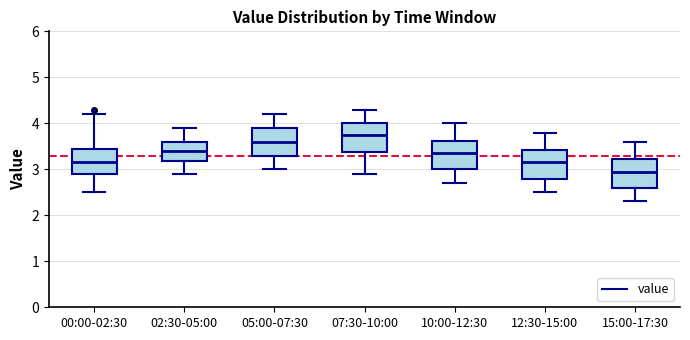

Where does the lower whisker of the box for 05:00-07:30 end on the y-axis? The values are not printed on the chart, so give them approximately, as read against the axis.

3.0